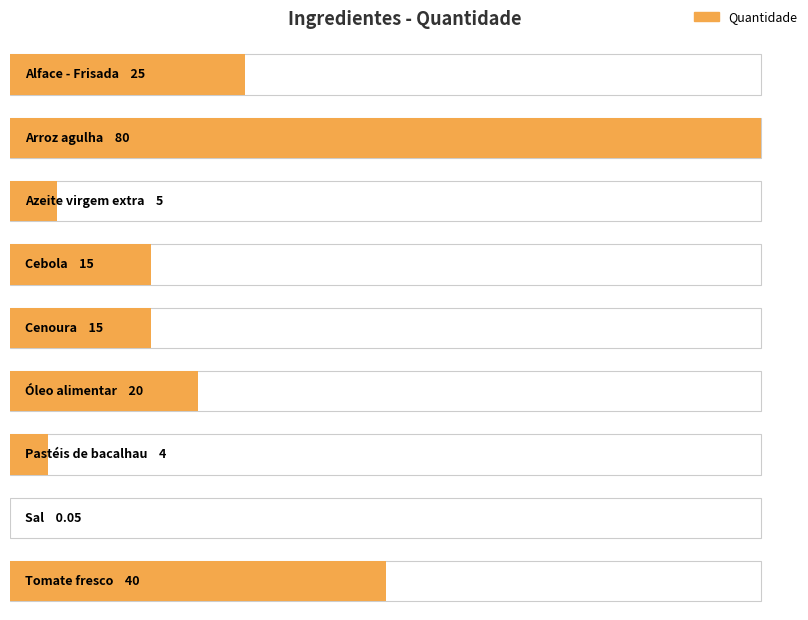

How many distinct data groups are displayed?

1